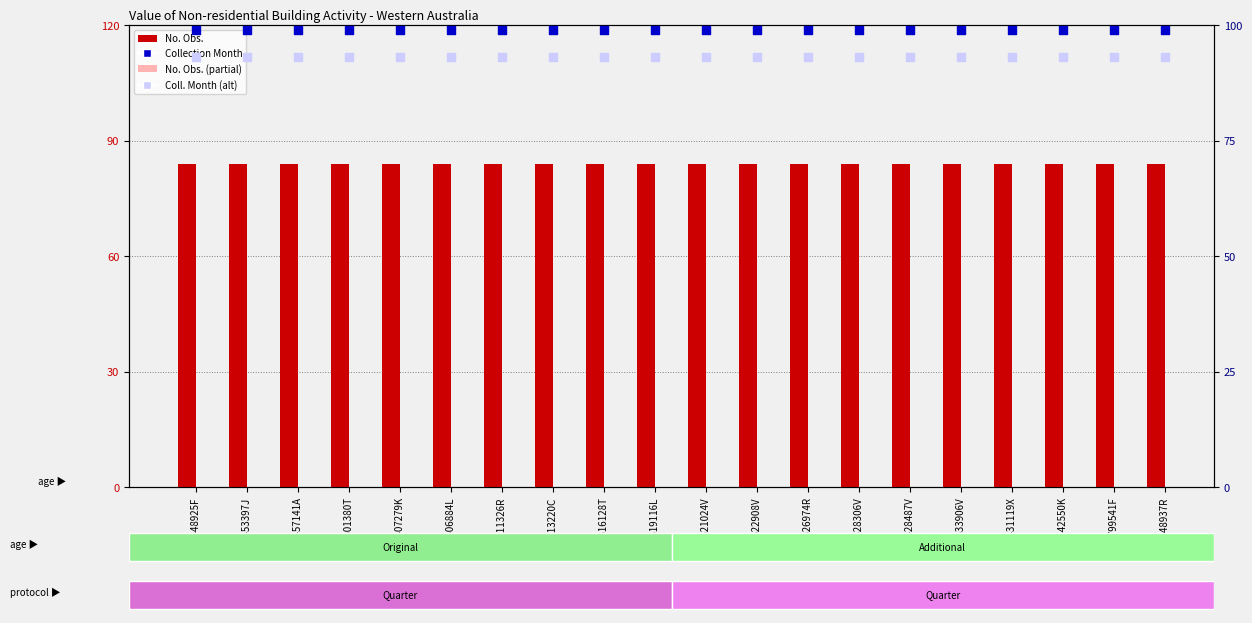

What are all the series names shown in the legend?

No. Obs., No. Obs. (partial), Collection Month, Coll. Month (alt)